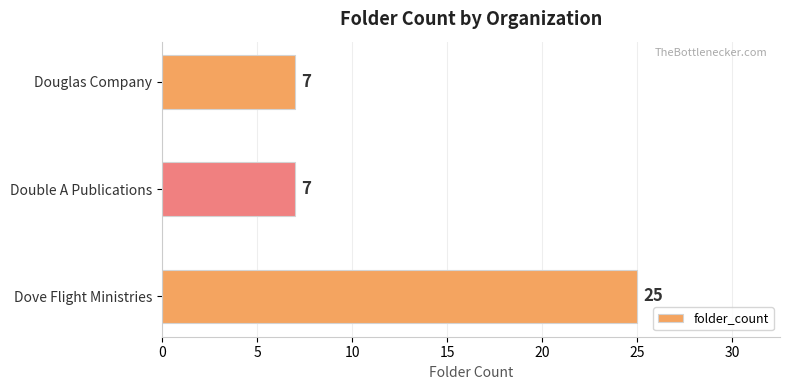

What is the smallest value displayed?

7